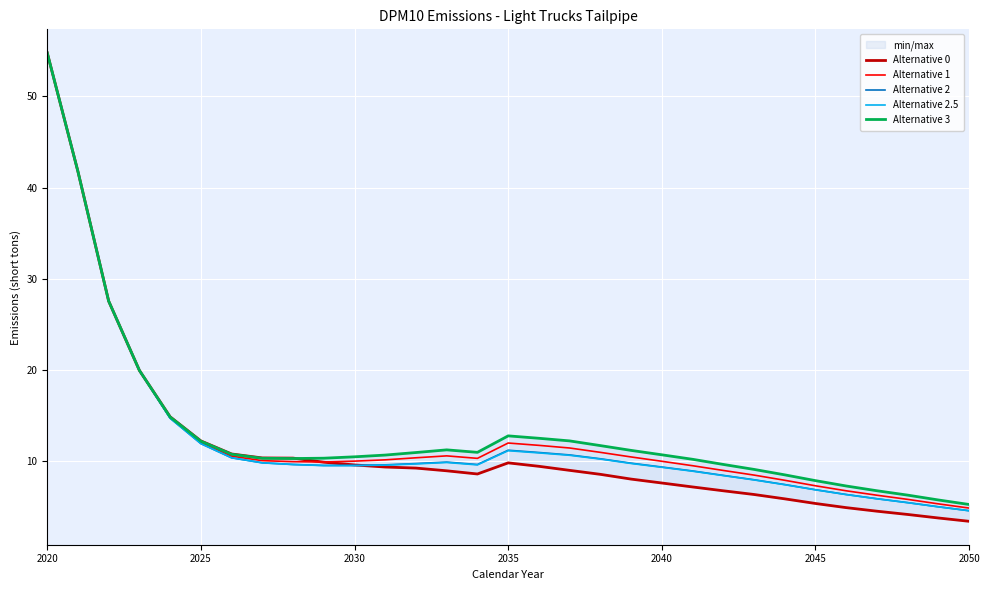

What is the minimum value for Alternative 2.5?

4.5